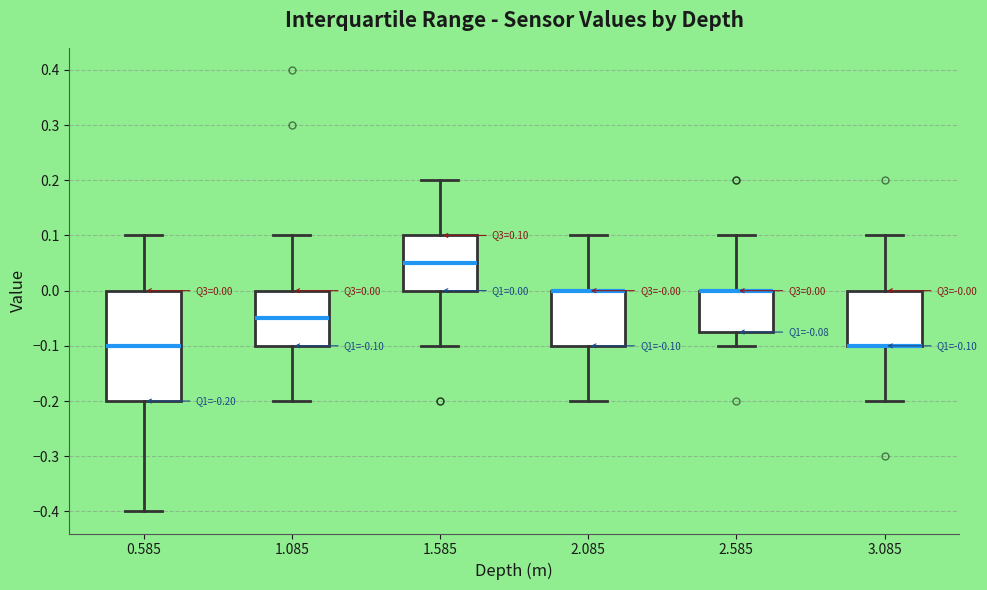

Comparing the boxes themselves (not the whiskers), which one is the tallest?

0.585